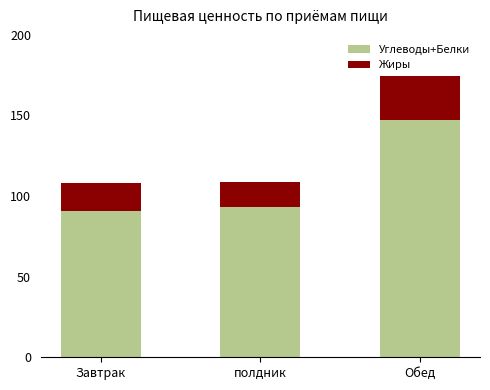

What is the maximum value for Углеводы+Белки?

147.0